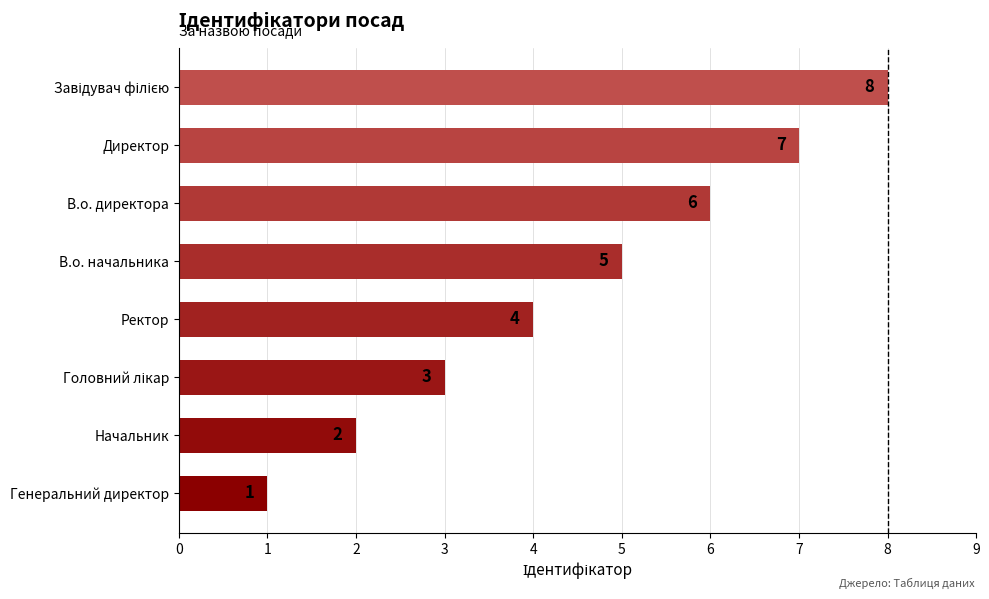

What is the change in value from Генеральний директор to Начальник?

+1